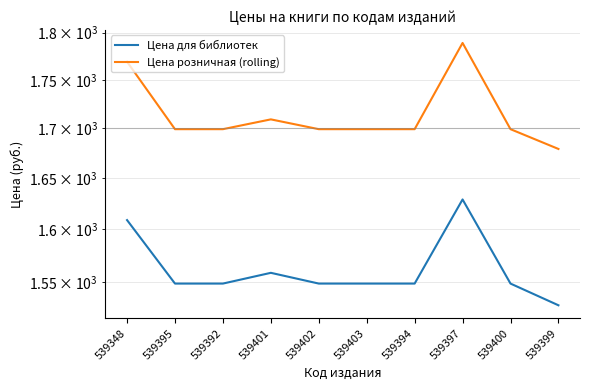

Which series has the largest total across all categories?

Цена розничная (rolling)